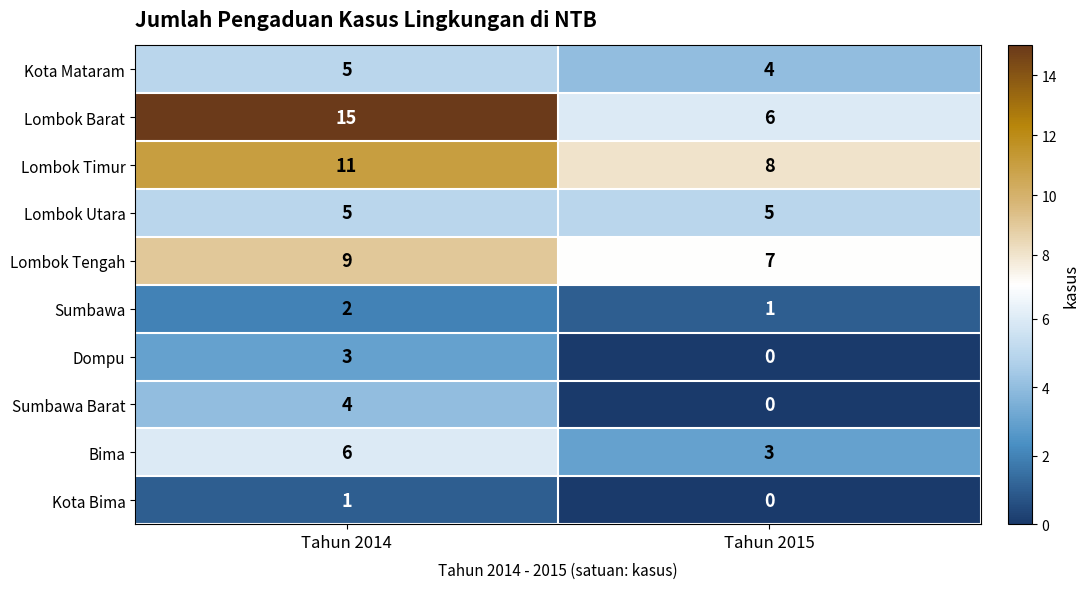

What is the maximum value shown in the chart?

15